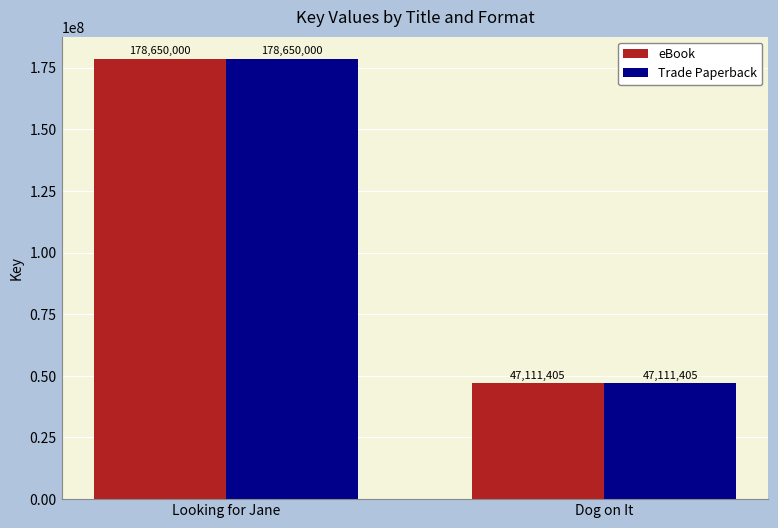

How many series are shown in this chart?

2